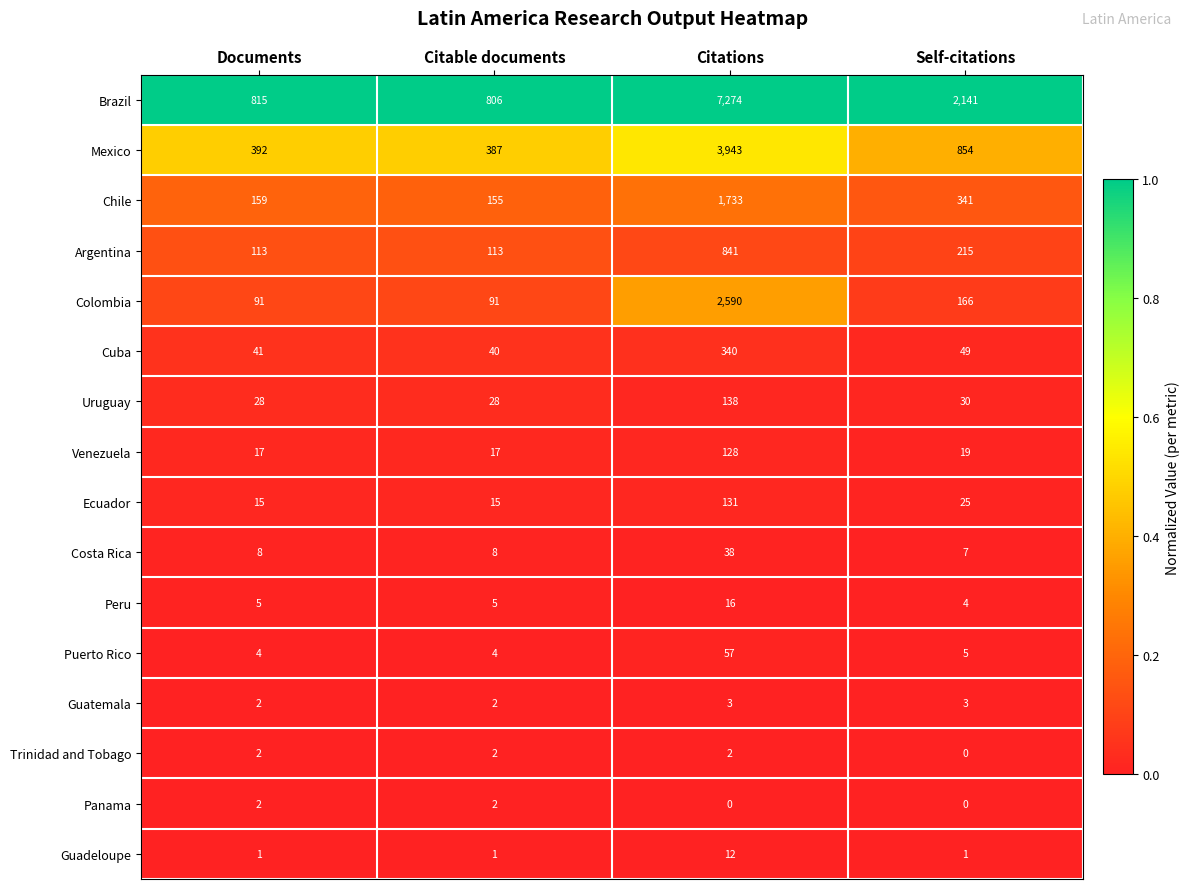

True or false: Chile has a value of 1733 at Citations.

True